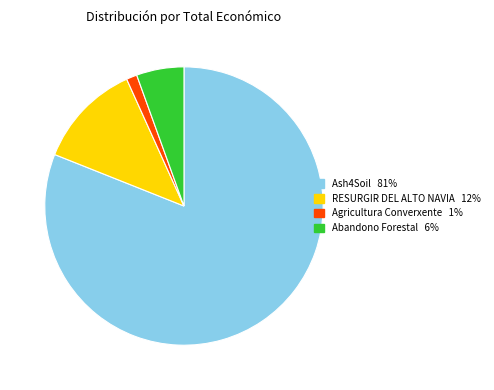

Is the sum of Ash4Soil and RESURGIR DEL ALTO NAVIA greater than half?

Yes